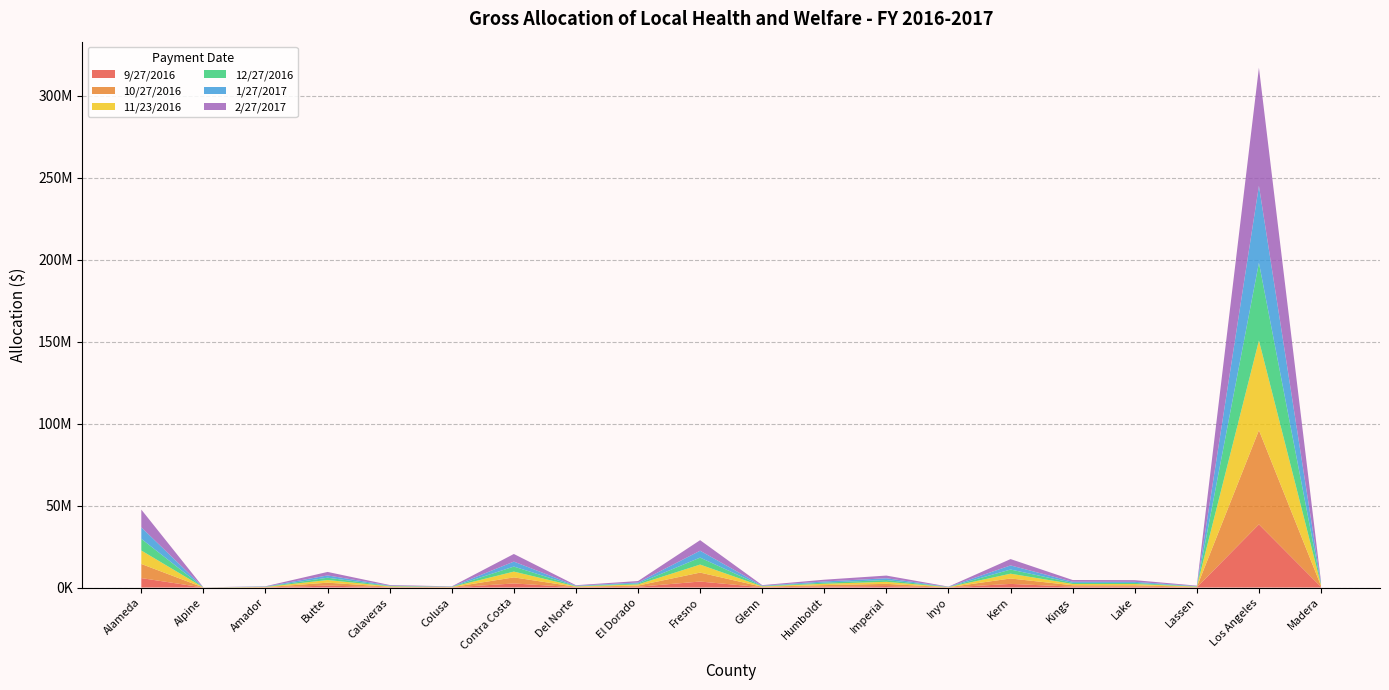

Reading right to left, extract all data points from this chart.

9/27/2016: 428821.9	38535915.8	141820.9	557349.2	558174.3	2216192.7	70879.2	904481.0	599266.4	184967.8	3662940.5	482198.6	181045.8	2487941.0	88335.1	192573.9	1190789.3	96584.9	13318.1	5777731.3
10/27/2016: 639136.1	57435720.2	211376.4	830699.2	831928.9	3303116.6	105641.6	1348080.5	893174.5	275684.6	5459416.8	718691.2	269839.0	3708141.0	131658.7	287021.1	1774807.8	143954.6	19850.0	8611399.4
11/23/2016: 591332.9	54715447.3	198552.7	770467.4	792525.8	2930660.3	96416.2	1249277.1	814292.7	249208.7	4893814.7	684651.8	241907.1	3532516.2	121092.4	266609.1	1622459.8	135945.7	18152.3	8203545.3
12/27/2016: 512834.0	47452018.9	172193.5	668188.6	687320.2	2541616.4	83618.5	1083436.7	706196.1	216126.5	4244165.3	593764.9	209794.1	3063577.9	105019.0	231217.0	1407079.8	117899.0	15742.6	7114532.2
1/27/2017: 507622.8	46969836.5	170445.2	661398.8	680334.5	2515791.1	82767.4	1072427.3	699020.0	213930.3	4201038.0	587731.4	207662.3	3032447.3	103950.3	228867.5	1392781.7	116701.0	15582.6	7042237.6
2/27/2017: 778867.6	72067631.3	261518.4	1014809.7	1043865.8	3860073.4	126995.4	1645466.7	1072531.2	328239.3	6445815.3	901779.0	318624.3	4652801.2	159497.3	351160.2	2137001.1	179058.8	23909.0	10805180.0